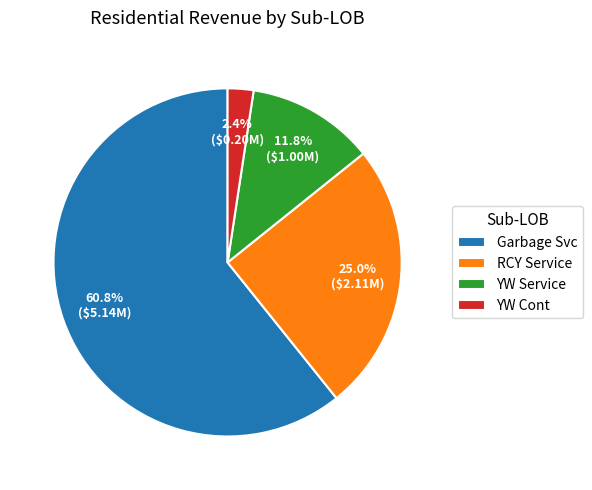

Which category accounts for the majority?

Garbage Svc